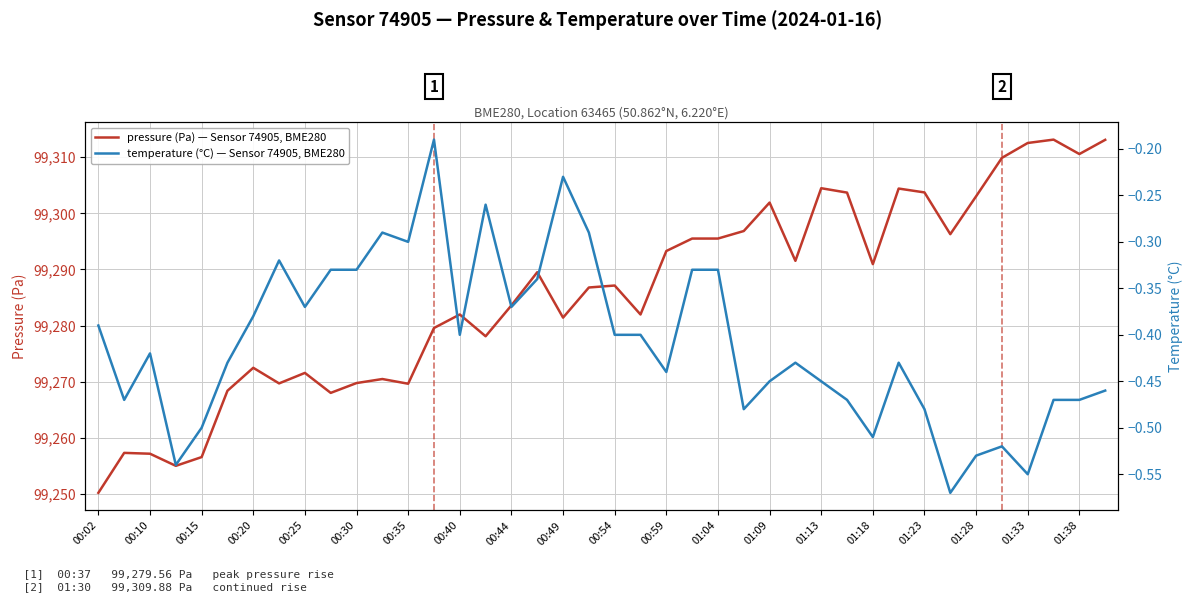

The pressure (Pa) — Sensor 74905, BME280 series shows 178317.4 at 01:33. True or false?

False